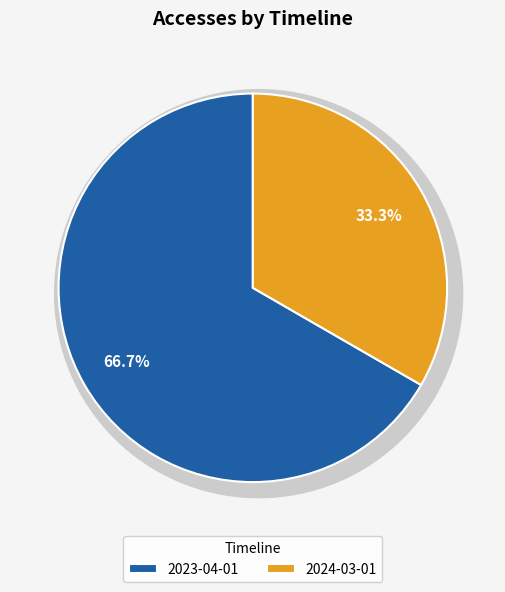

Does 2023-04-01 represent more than half of the total?

Yes